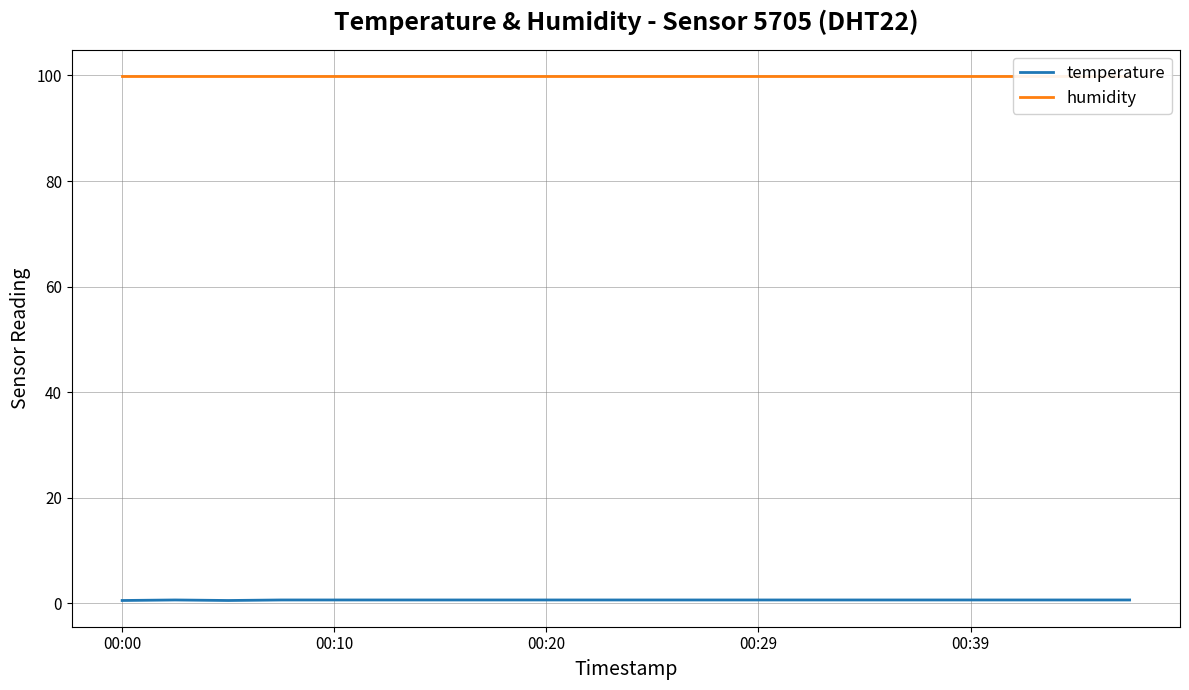

What is the greatest value displayed?

99.9